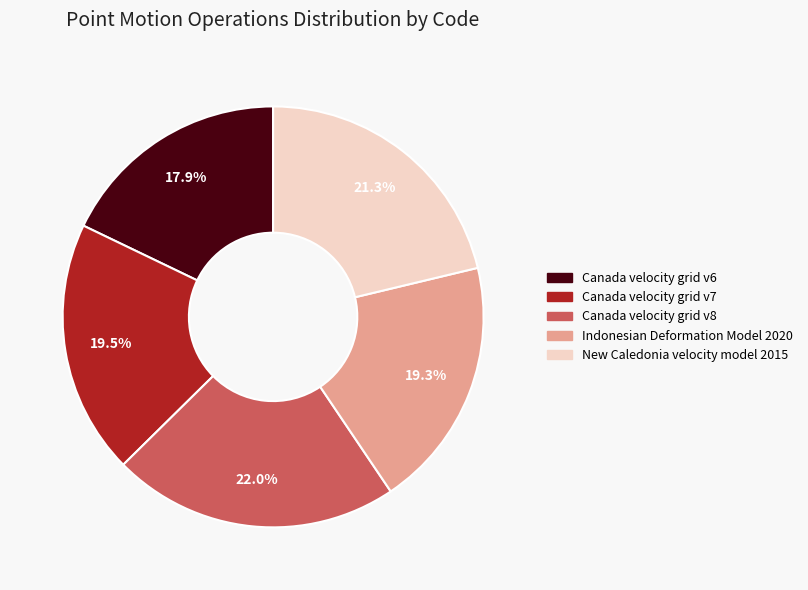

Do Canada velocity grid v6 and Indonesian Deformation Model 2020 together represent more than half of the pie?

No